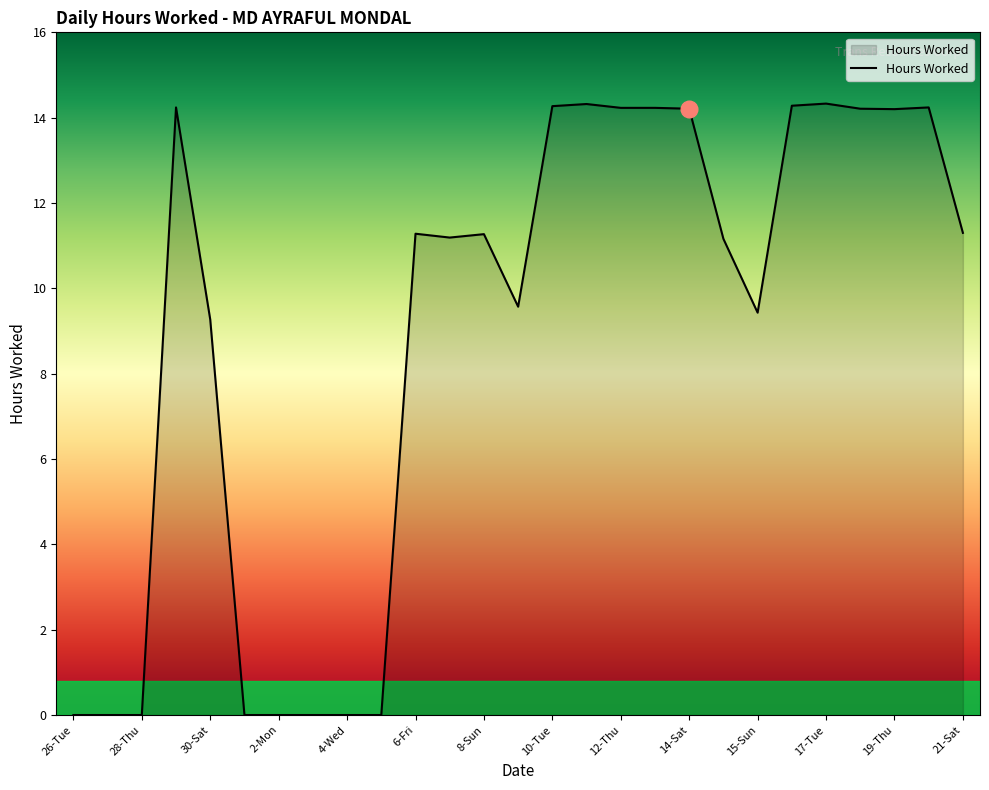

What is the maximum value shown in the chart?

14.3